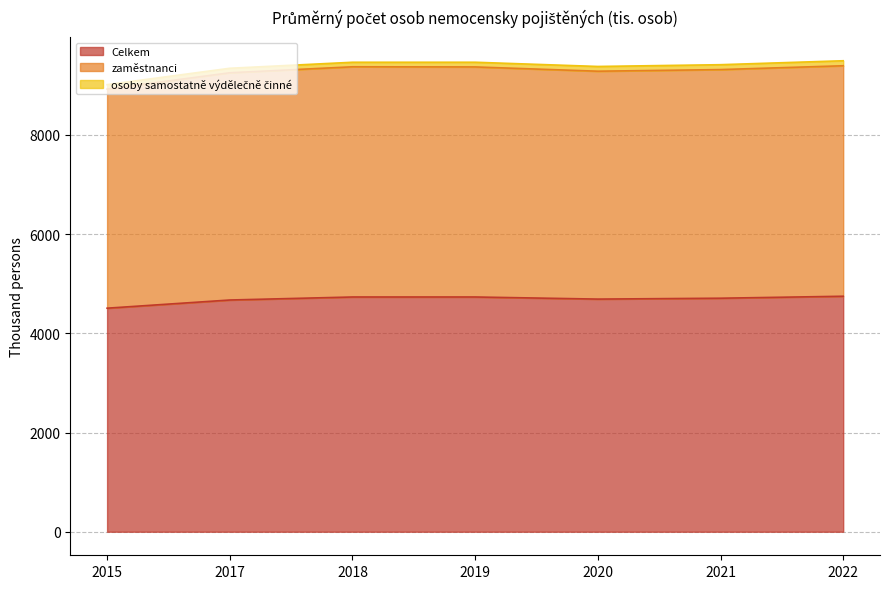

Is it true that Celkem equals 3002.3 at 2022?

False